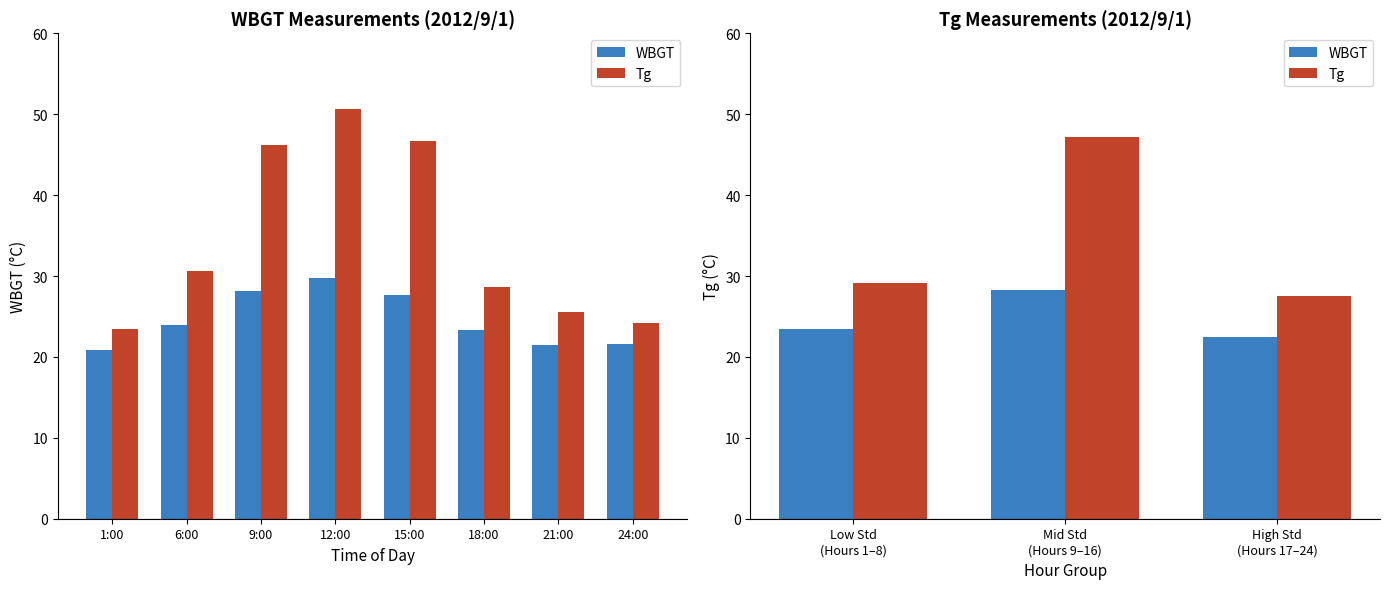

At how many categories does at least one series exceed 41?

1